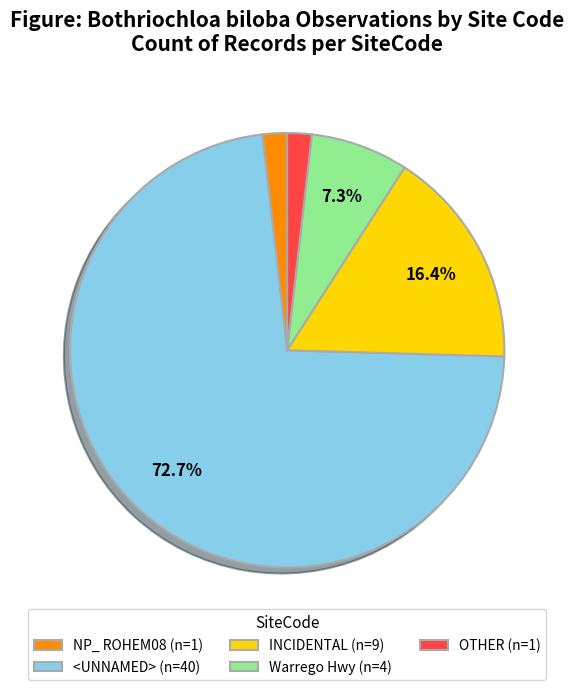

Does NP_ ROHEM08 (n=1) account for over 50% of the chart?

No